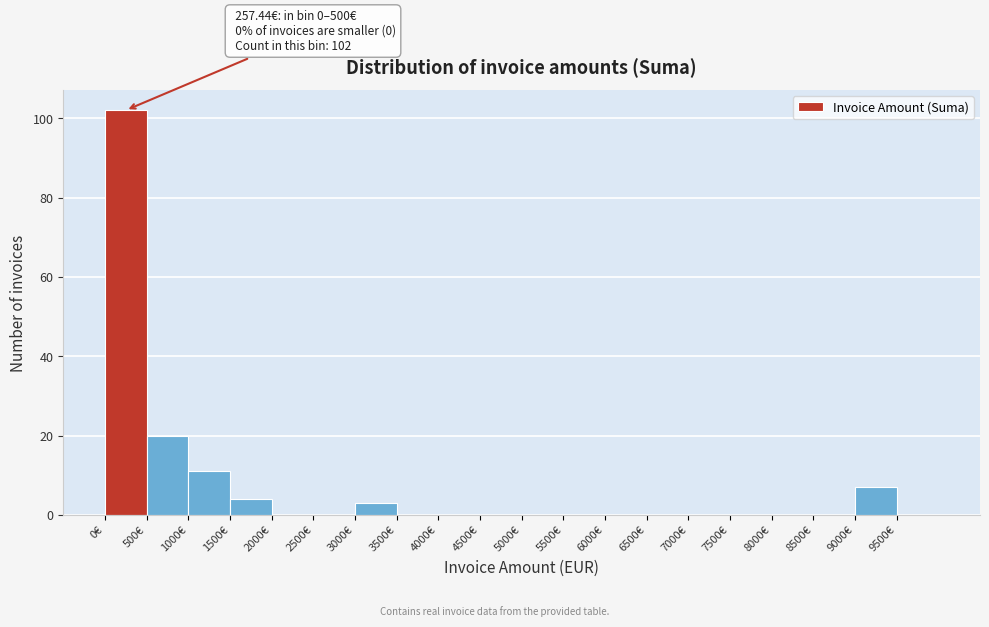

Which range on the x-axis has the tallest bar?

0 to 500